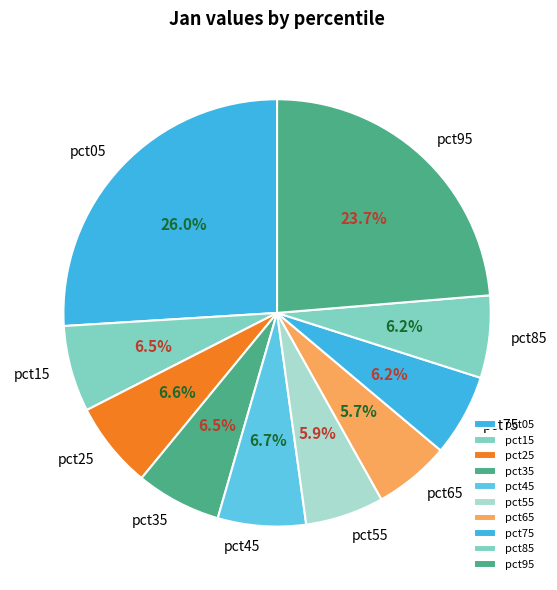

How many segments does this pie chart have?

10